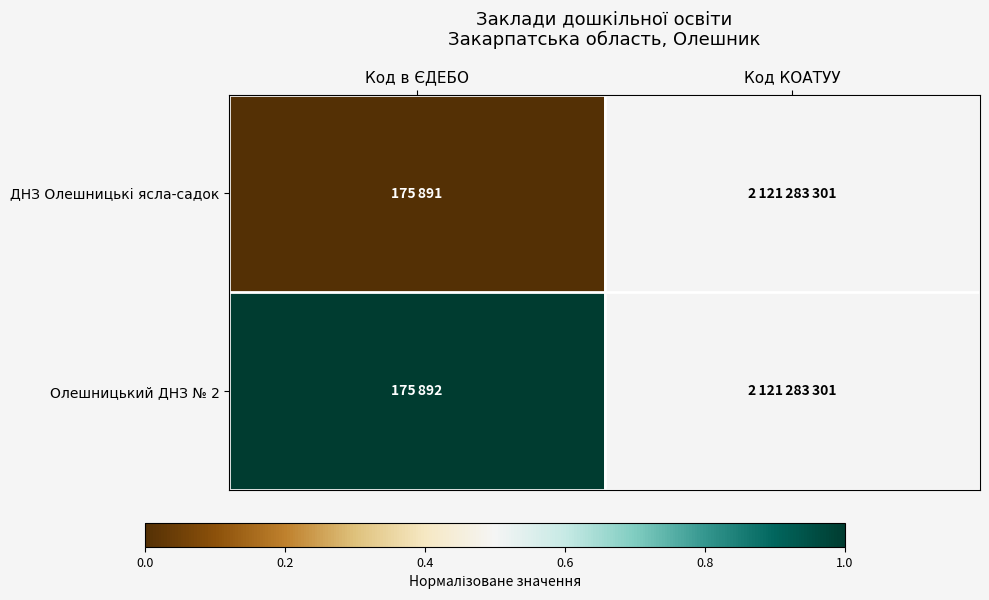

Which series has the largest total across all categories?

Олешницький ДНЗ № 2